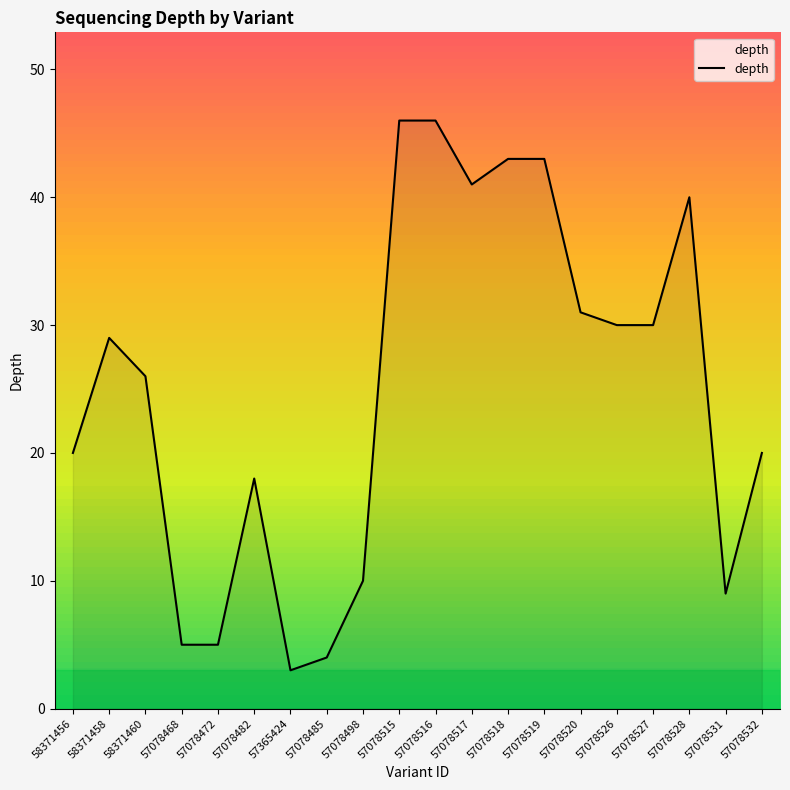

Where is the data nearest to the value 24?

58371460